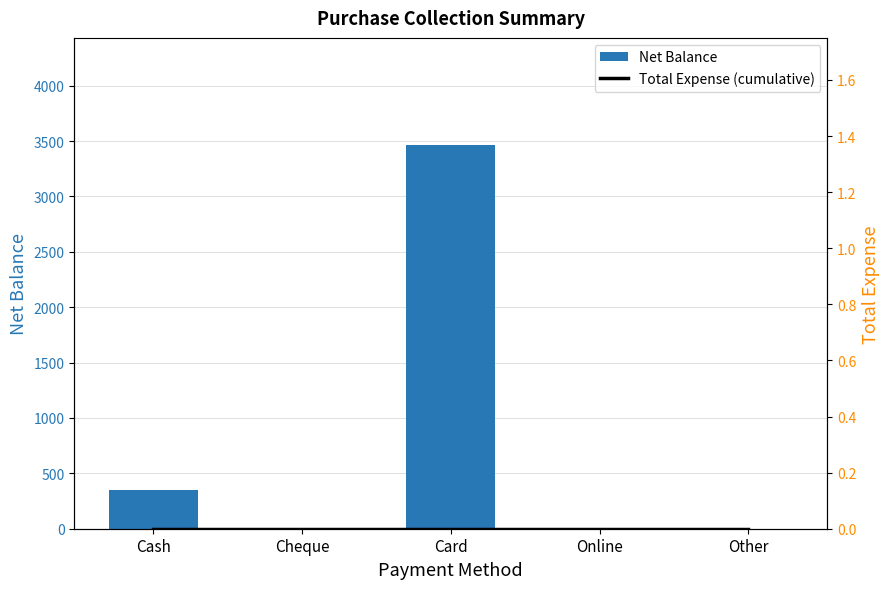

Which category has the lowest value in the Net Balance series?

Cheque